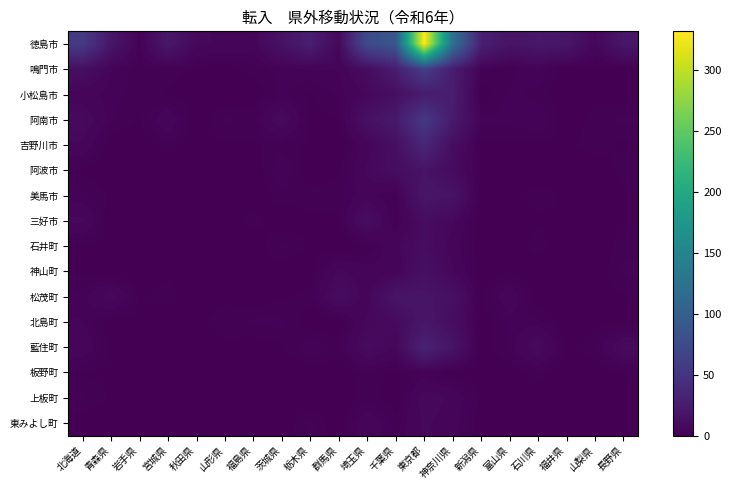

Which series has the largest range (max minus min)?

徳島市